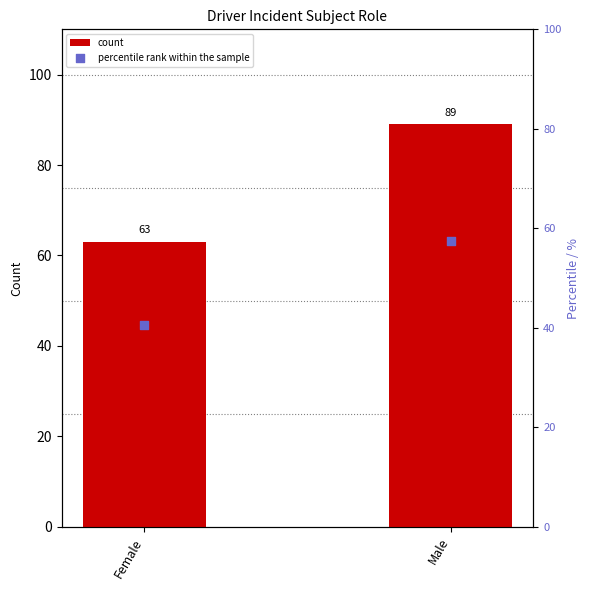

At which category is the sum across all series the highest?

Male